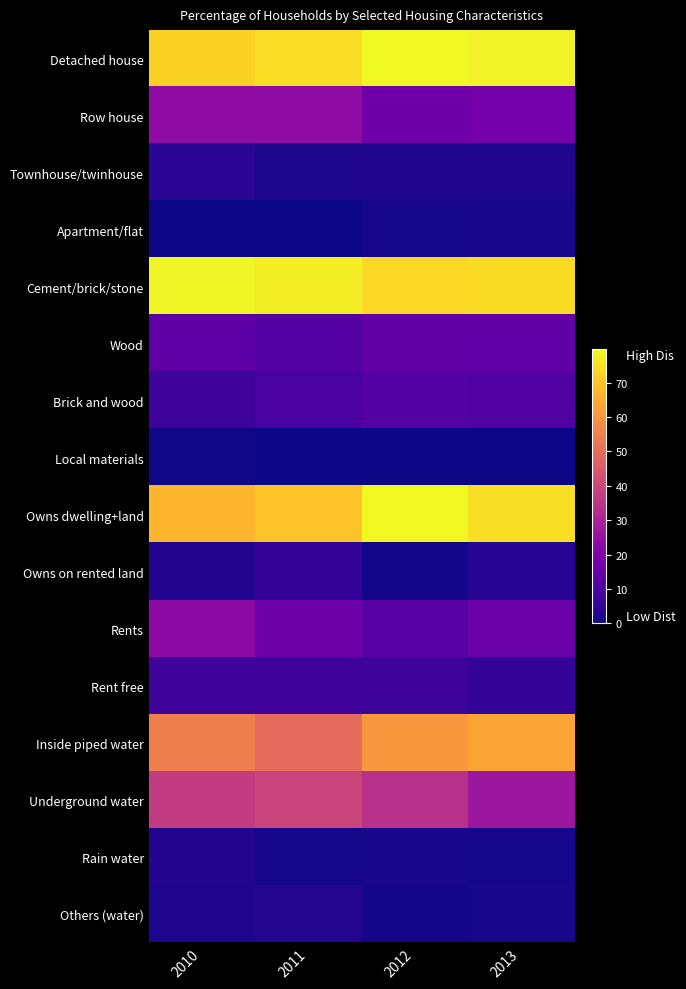

Reading left to right, extract all data points from this chart.

Detached house: 2010=72.4	2011=74.6	2012=79.8	2013=78.6
Row house: 2010=23.6	2011=23.5	2012=17.0	2013=18.0
Townhouse/twinhouse: 2010=4.1	2011=1.6	2012=2.2	2013=2.1
Apartment/flat: 2010=0.0	2011=0.2	2012=1.0	2013=1.3
Cement/brick/stone: 2010=79.1	2011=77.9	2012=73.7	2013=74.3
Wood: 2010=13.1	2011=11.8	2012=14.5	2013=14.1
Brick and wood: 2010=7.3	2011=9.5	2012=11.6	2013=11.0
Local materials: 2010=0.5	2011=0.2	2012=0.3	2013=0.3
Owns dwelling+land: 2010=66.7	2011=69.9	2012=79.8	2013=75.1
Owns on rented land: 2010=2.8	2011=5.6	2012=0.9	2013=3.2
Rents: 2010=22.8	2011=16.8	2012=12.0	2013=16.1
Rent free: 2010=7.6	2011=7.7	2012=7.3	2013=5.6
Inside piped water: 2010=54.7	2011=49.7	2012=60.6	2013=63.3
Underground water: 2010=36.9	2011=39.1	2012=33.8	2013=26.7
Rain water: 2010=2.7	2011=1.0	2012=1.4	2013=1.2
Others (water): 2010=2.1	2011=3.1	2012=0.7	2013=1.3